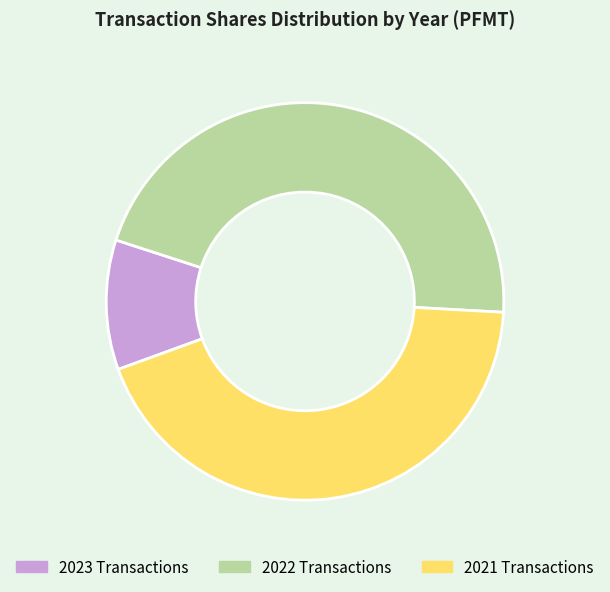

Which has a higher value, 2023 Transactions or 2022 Transactions?

2022 Transactions